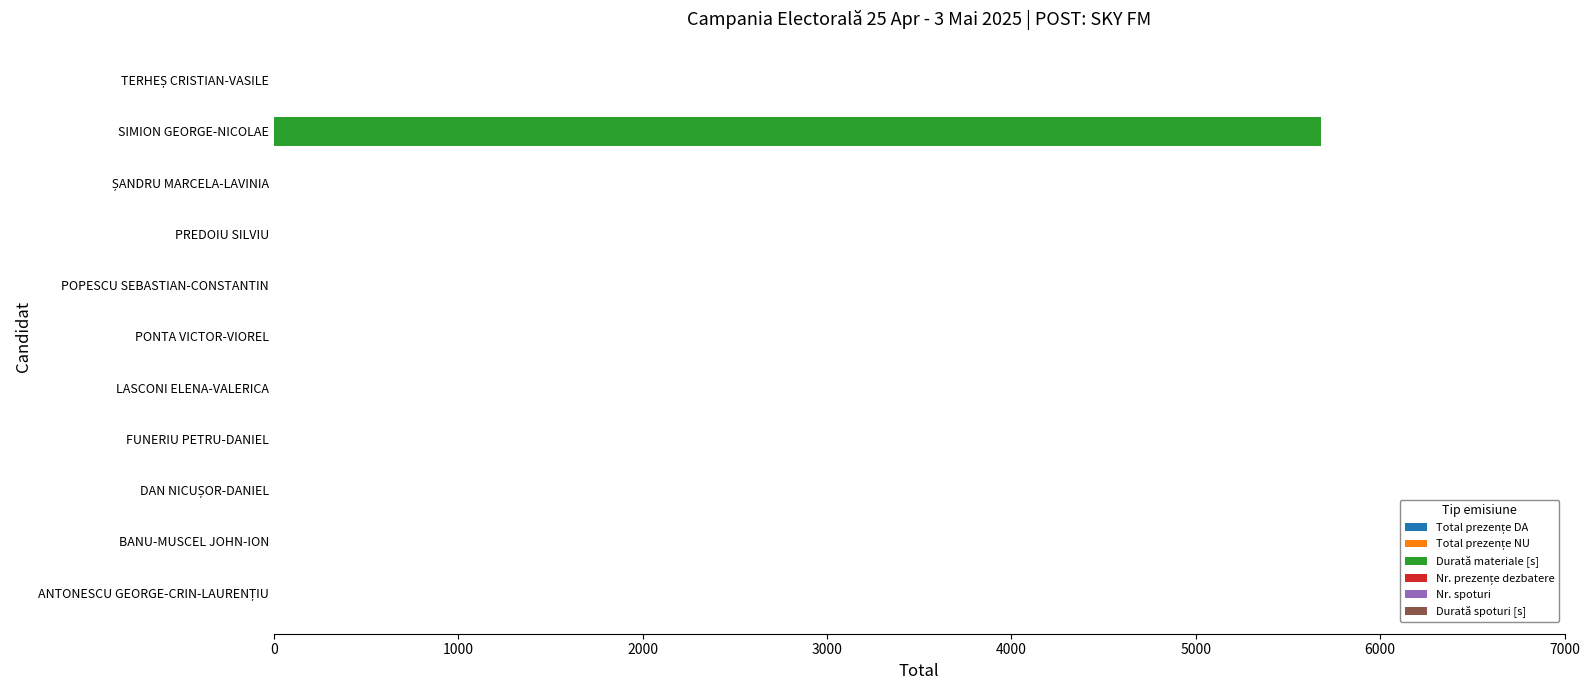

True or false: the data shows 3084 at PREDOIU SILVIU.

False